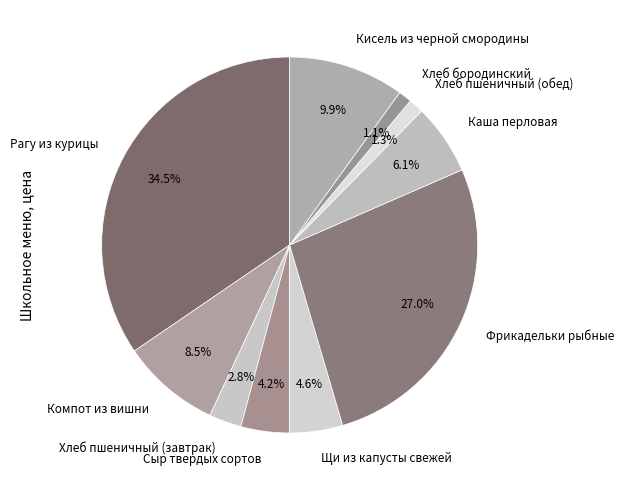

Is Сыр твердых сортов the majority of the pie?

No